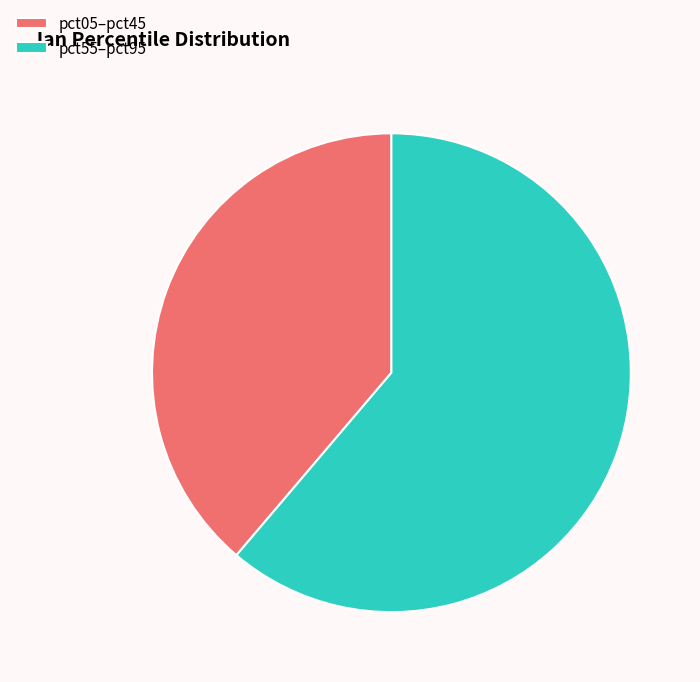

Rank the categories by value from lowest to highest.

pct05–pct45, pct55–pct95